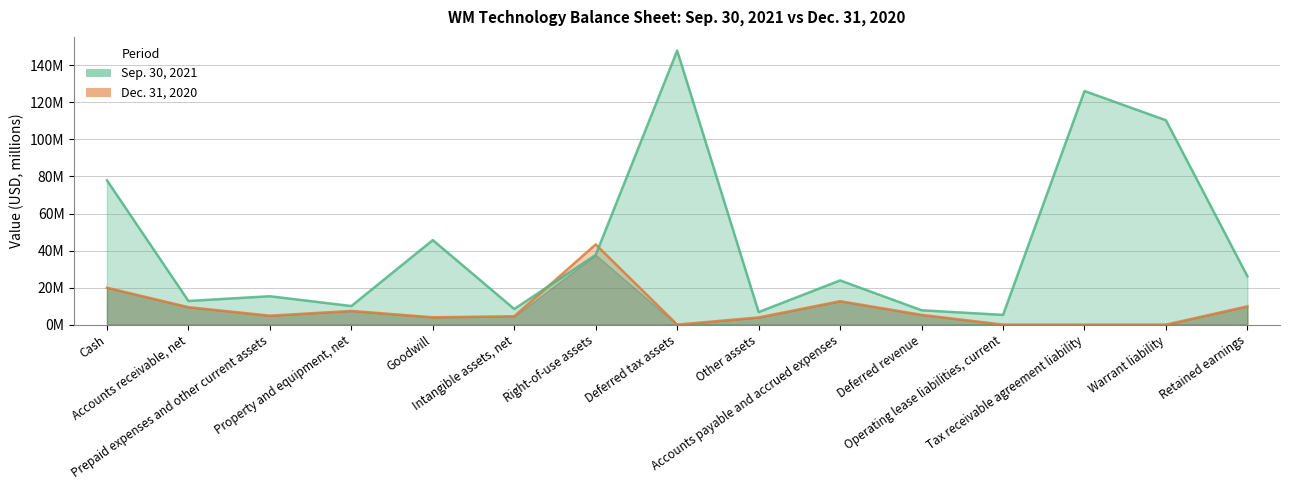

Is the value of Dec. 31, 2020 at Intangible assets, net greater than the value of Sep. 30, 2021 at Tax receivable agreement liability?

No